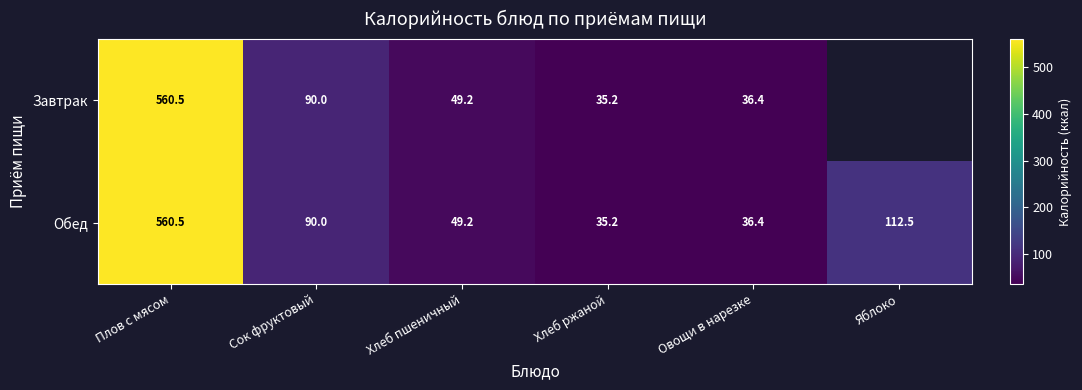

What is the minimum value shown in the chart?

35.2